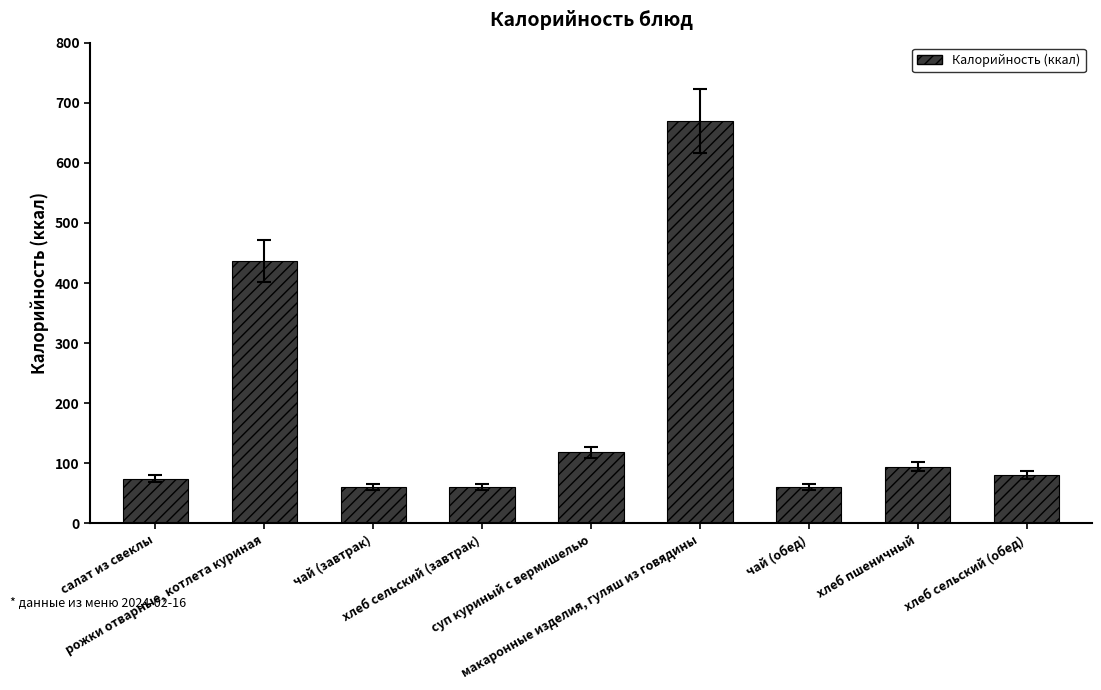

How many data points does each series have?

9